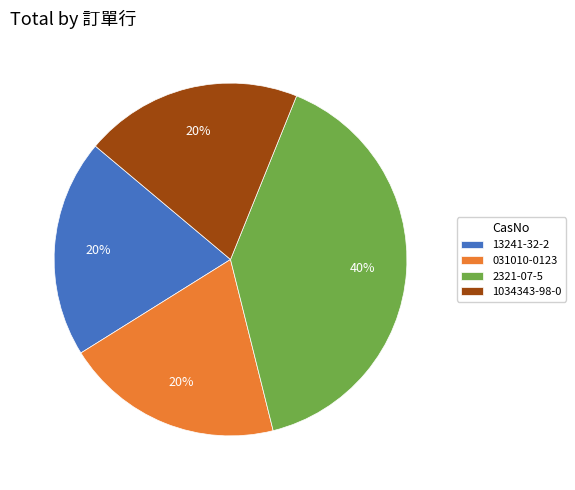

To the nearest percent, what is the combined percentage of 2321-07-5 and 031010-0123?

60%